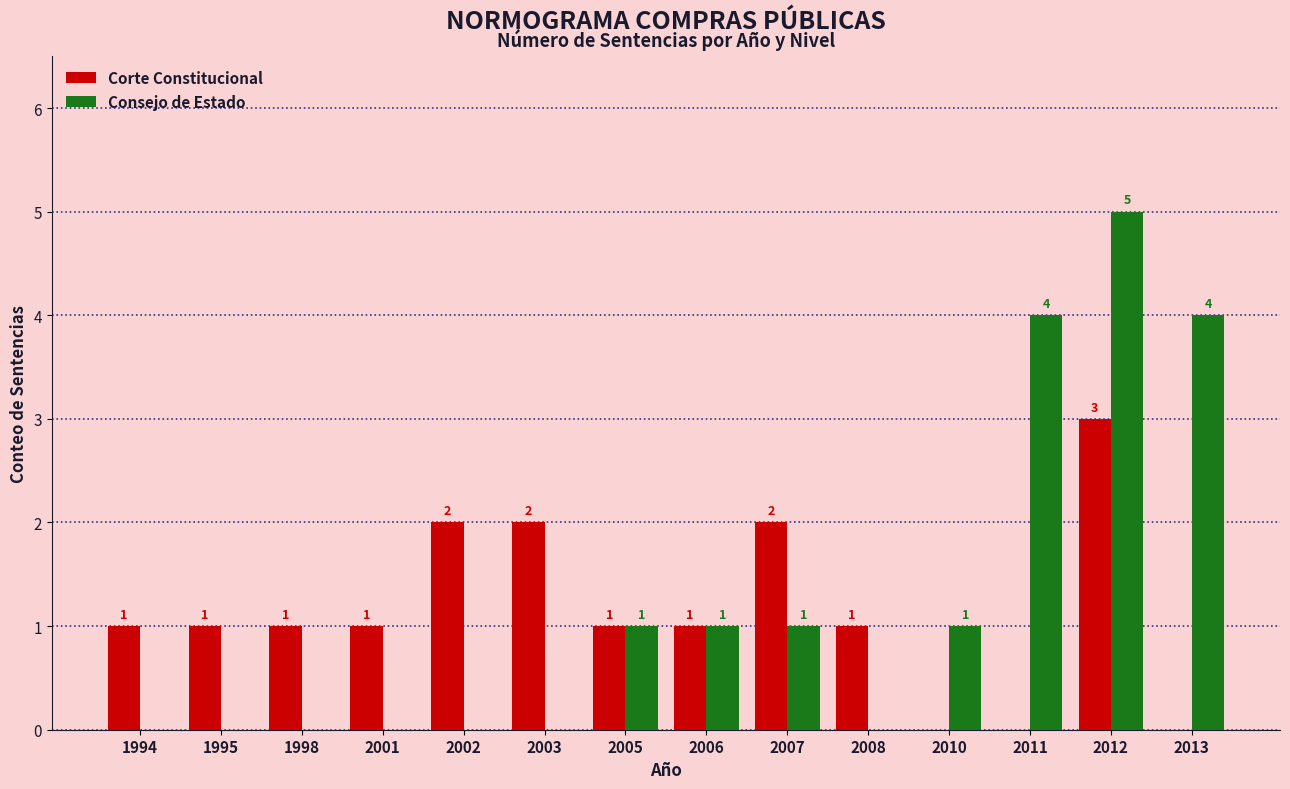

Which series changed the most between 1994 and 2006?

Consejo de Estado